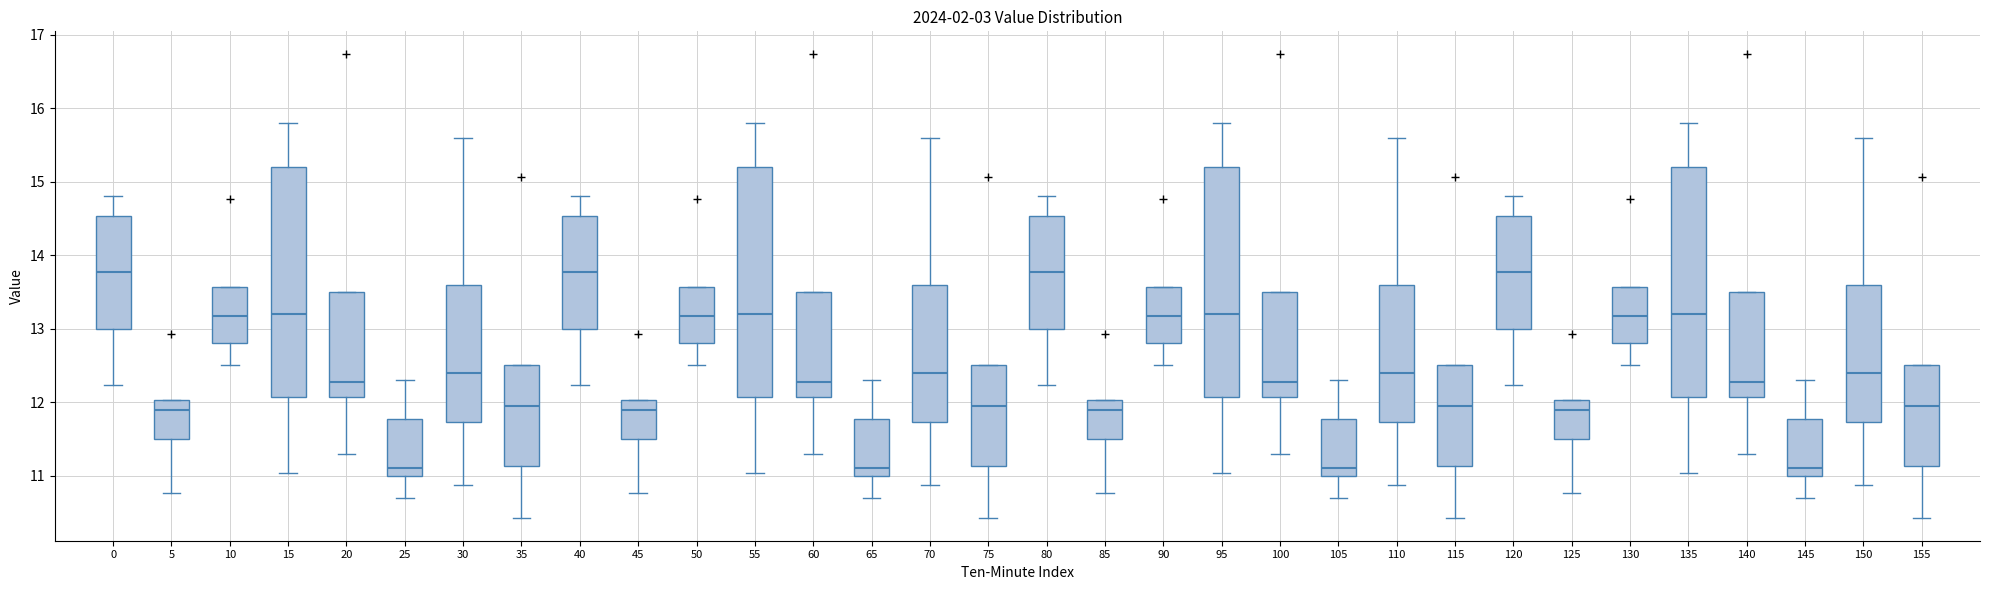

Where does the upper whisker of the box at x = 70 end on the y-axis? The values are not printed on the chart, so give them approximately, as read against the axis.

15.6